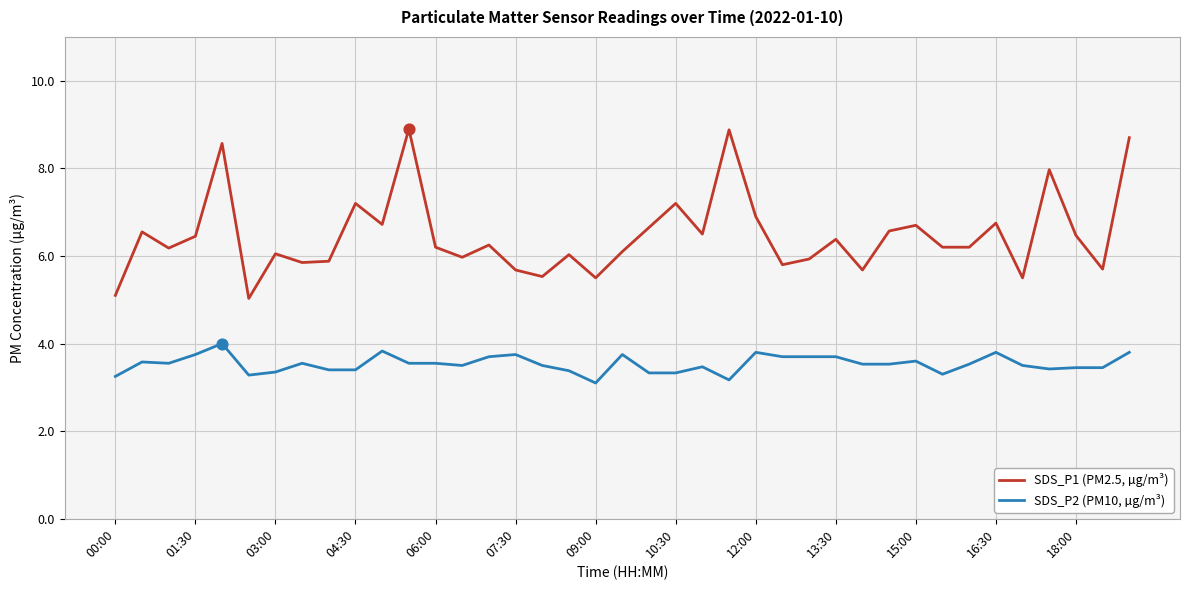

What is the highest value of the SDS_P2 (PM10, µg/m³) series?

4.0